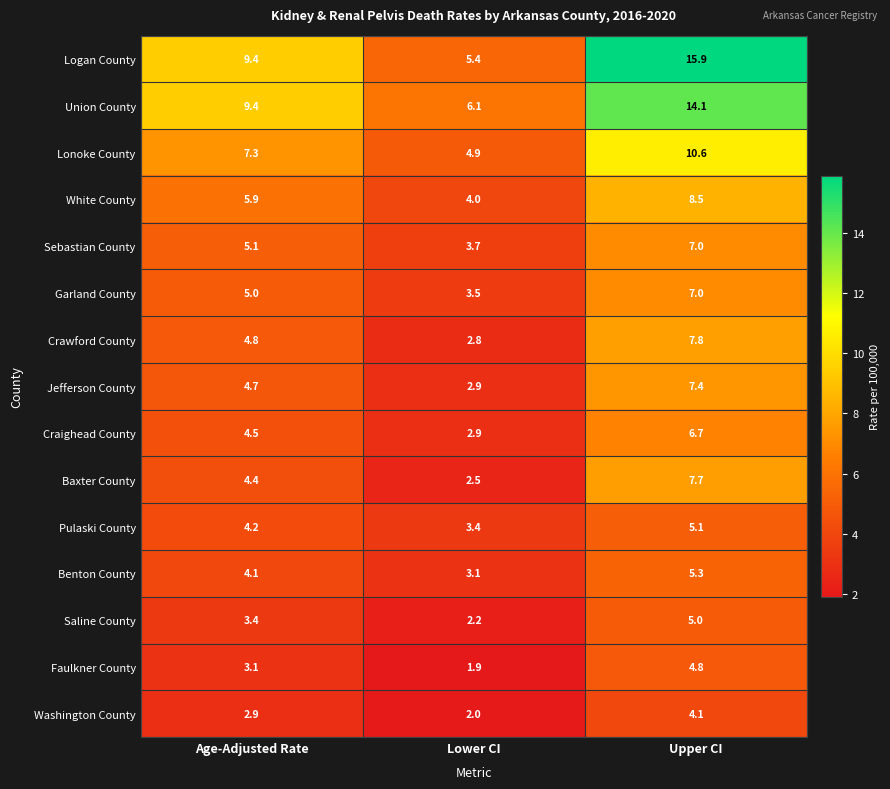

What is the difference between the highest and lowest values at Upper CI?

11.8